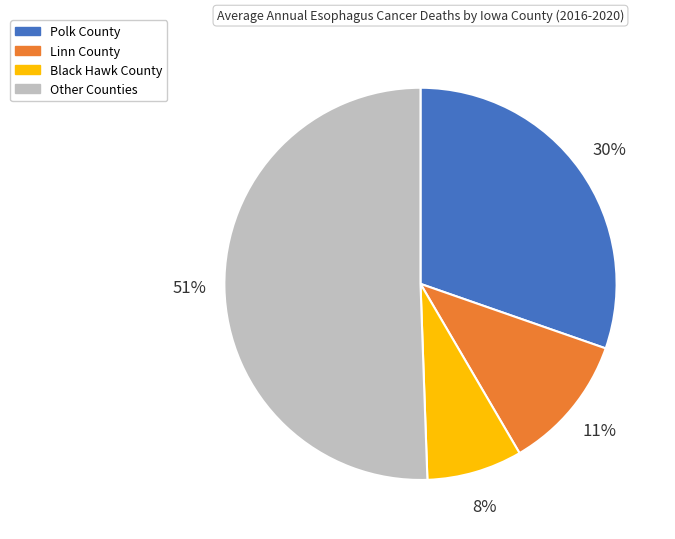

True or false: Polk County accounts for 30% of the total.

True